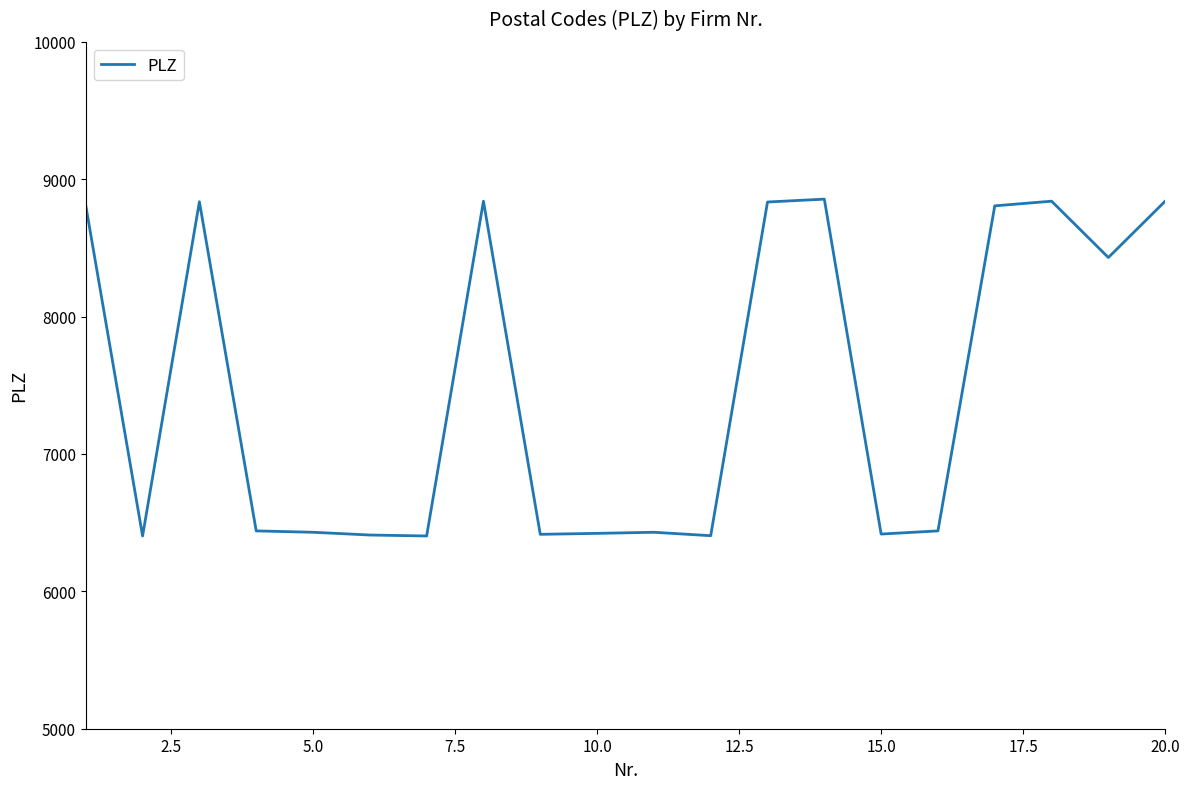

What is the difference between the maximum and minimum values?

2452